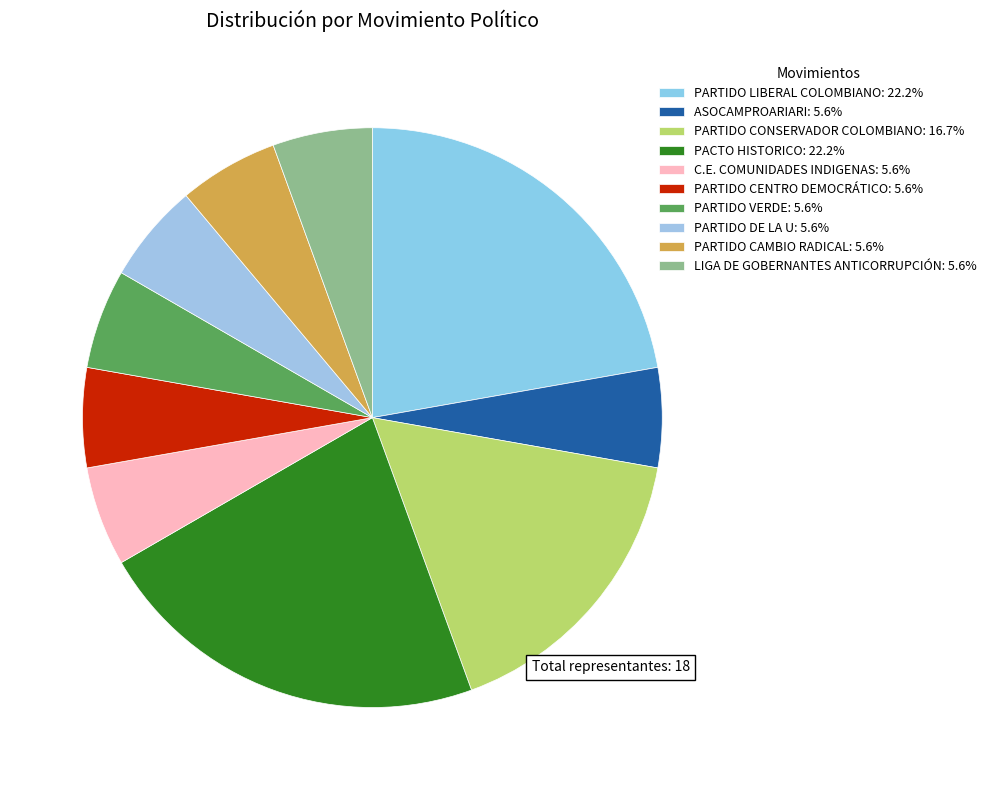

Rank the categories by value from lowest to highest.

ASOCAMPROARIARI, C.E. COMUNIDADES INDIGENAS, PARTIDO CENTRO DEMOCRÁTICO, PARTIDO VERDE, PARTIDO DE LA U, PARTIDO CAMBIO RADICAL, LIGA DE GOBERNANTES ANTICORRUPCIÓN, PARTIDO CONSERVADOR COLOMBIANO, PARTIDO LIBERAL COLOMBIANO, PACTO HISTORICO